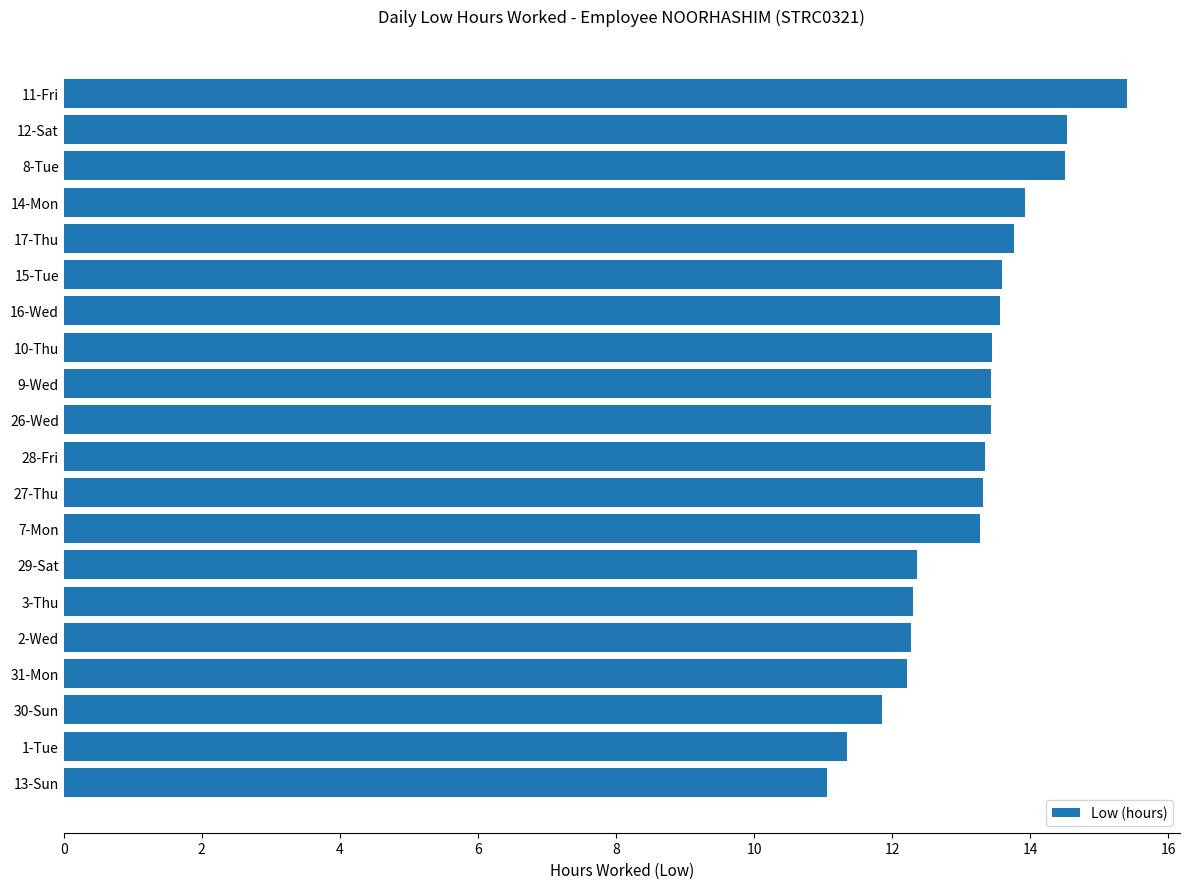

Which has a higher value, 15-Tue or 29-Sat?

15-Tue